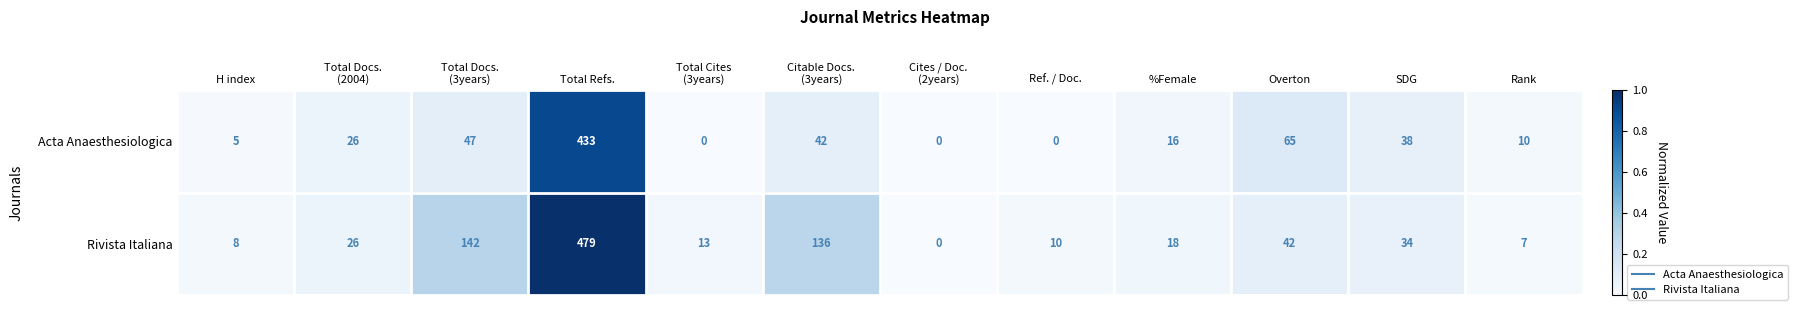

What is the sum of all Acta Anaesthesiologica values?

682